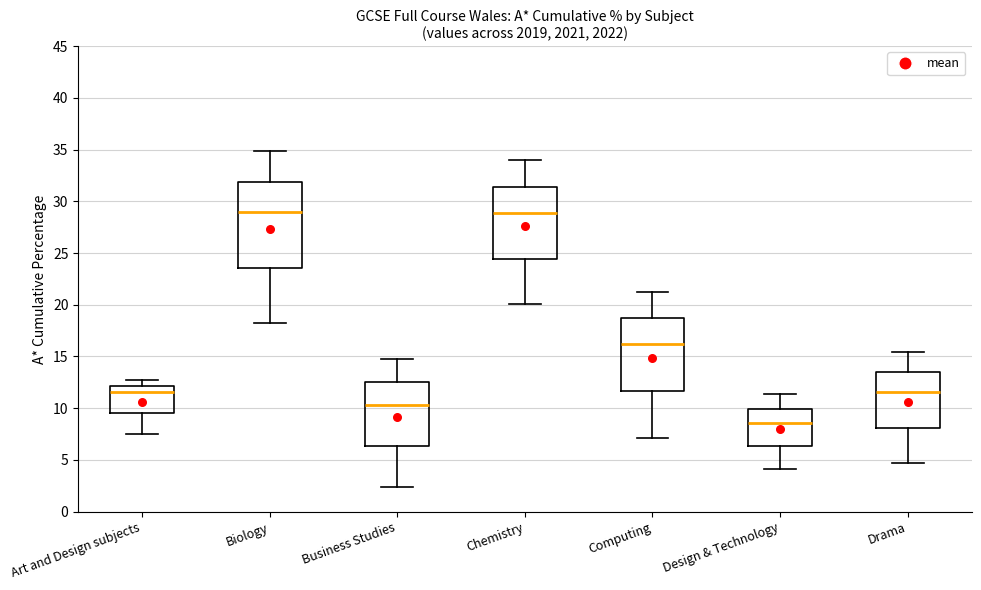

Which box is the tallest, from its lower edge to its upper edge?

Biology